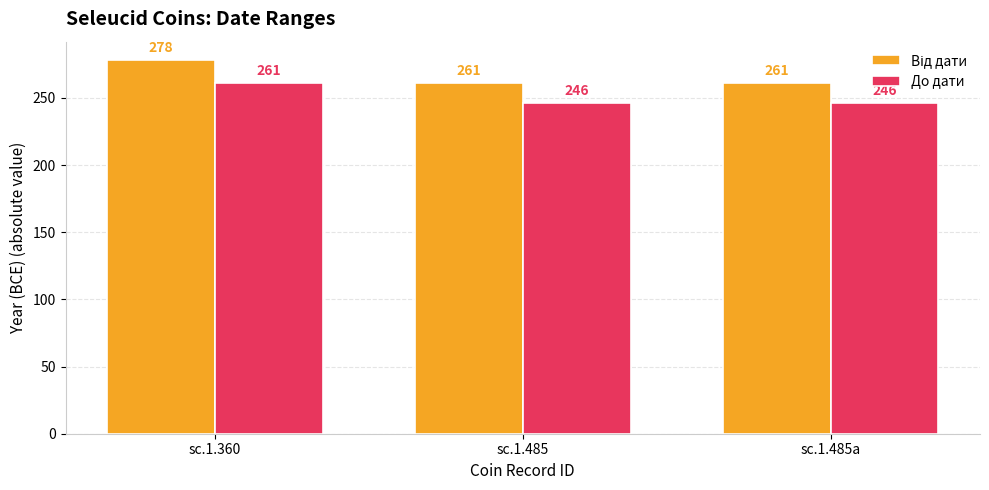

Is it true that До дати equals 246 at sc.1.485a?

True